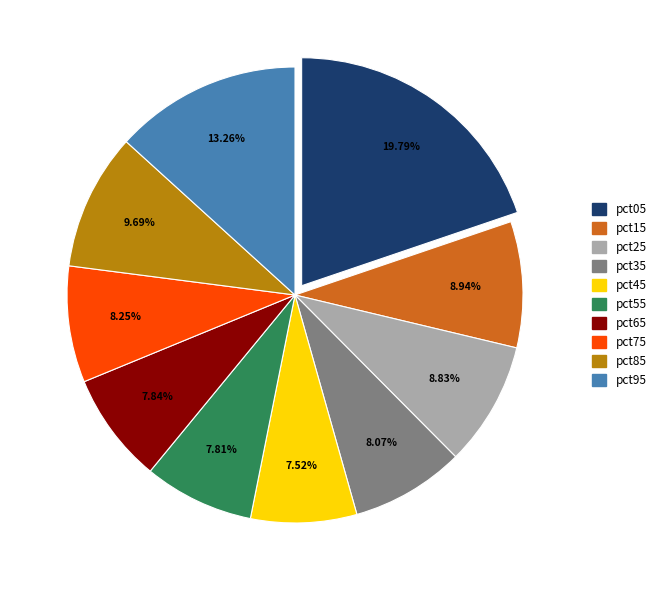

Is there a majority slice in this chart?

No